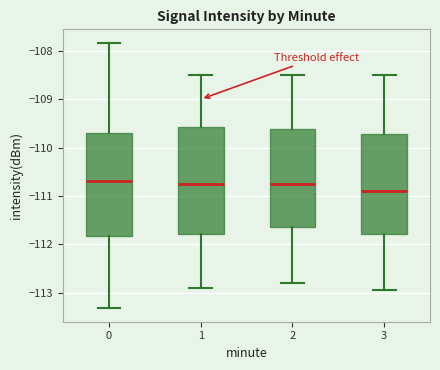

Reading left to right, transcribe this box plot: for each box, give where its median line is, the range the box spans, and where its two whiskers end, as read against the y-axis. The values are not printed on the chart, so give them approximately, as read against the axis.

0: median -110.7, box -111.8 to -109.7, whiskers -113.3 to -107.8
1: median -110.7, box -111.8 to -109.6, whiskers -112.9 to -108.5
2: median -110.7, box -111.6 to -109.6, whiskers -112.8 to -108.5
3: median -110.9, box -111.8 to -109.7, whiskers -112.9 to -108.5